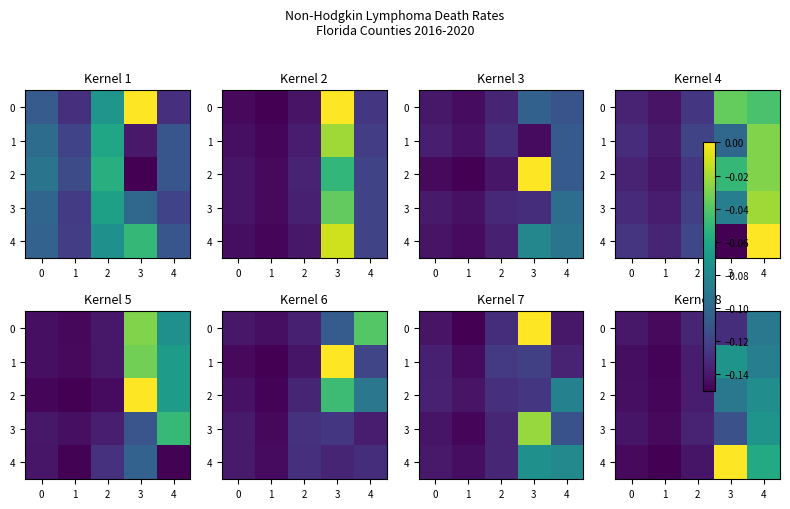

What is the difference between the 2 values at 1 and 3?

0.1